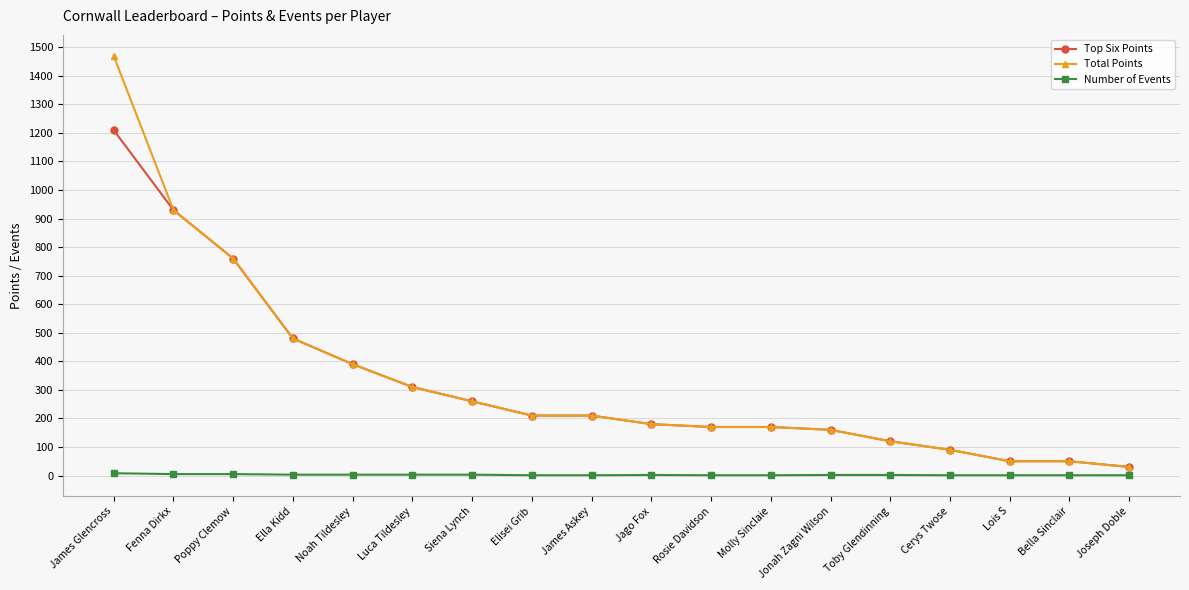

Is the value of Total Points at Molly Sinclaie greater than the value of Number of Events at James Glencross?

Yes